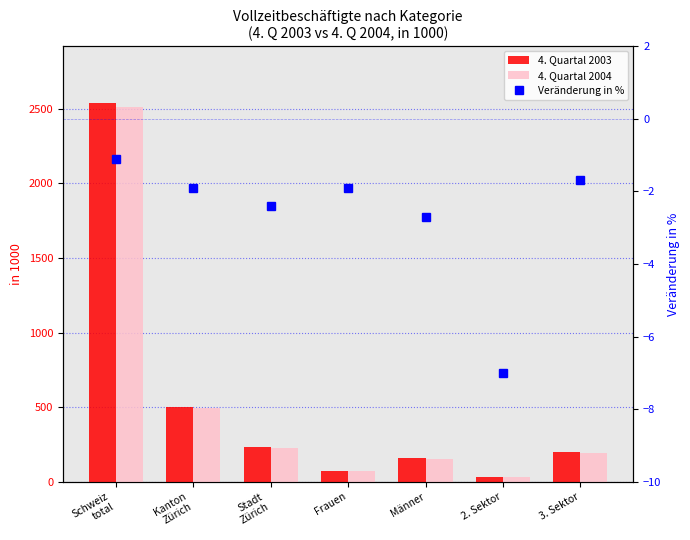

What is the value of the 4. Quartal 2003 bar at the 2nd from the left?

502.0